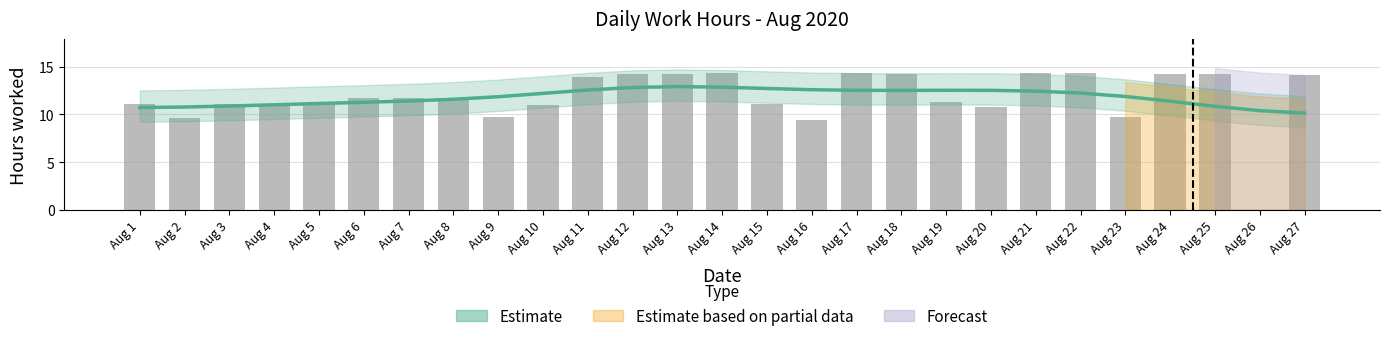

Where does the Estimate series first go above 11?

Aug 4